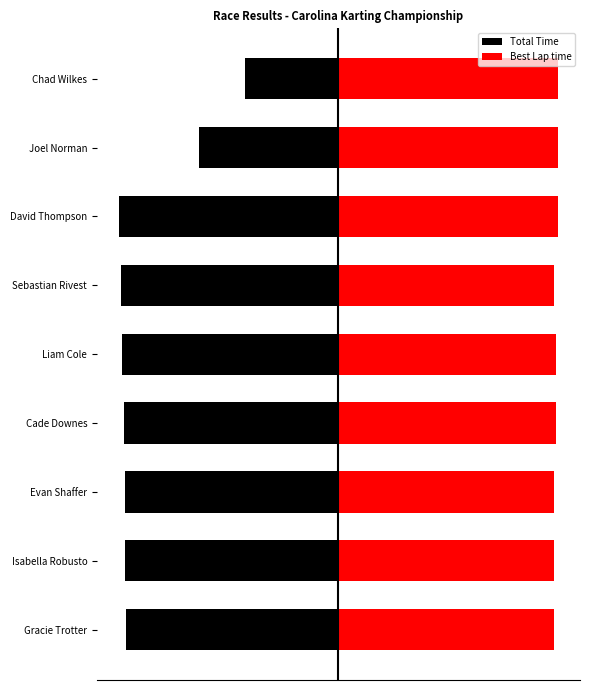

What is the difference between the maximum and second lowest values in the Total Time series?

101.6